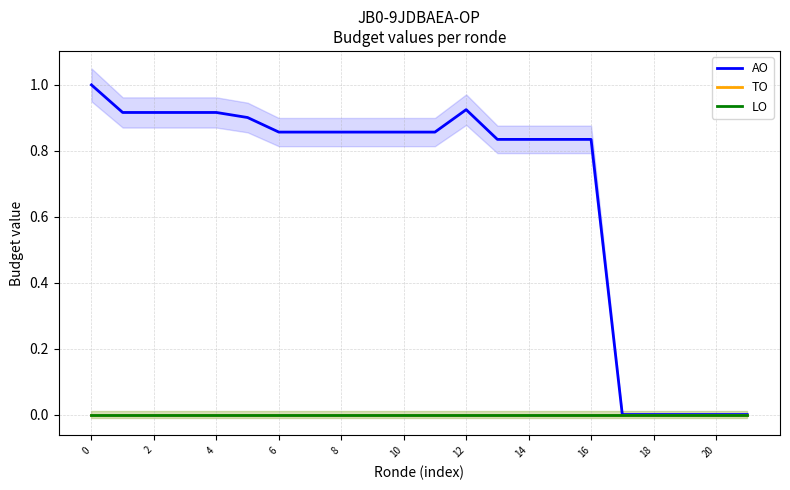

Which has a higher value, 15 or 11?

11